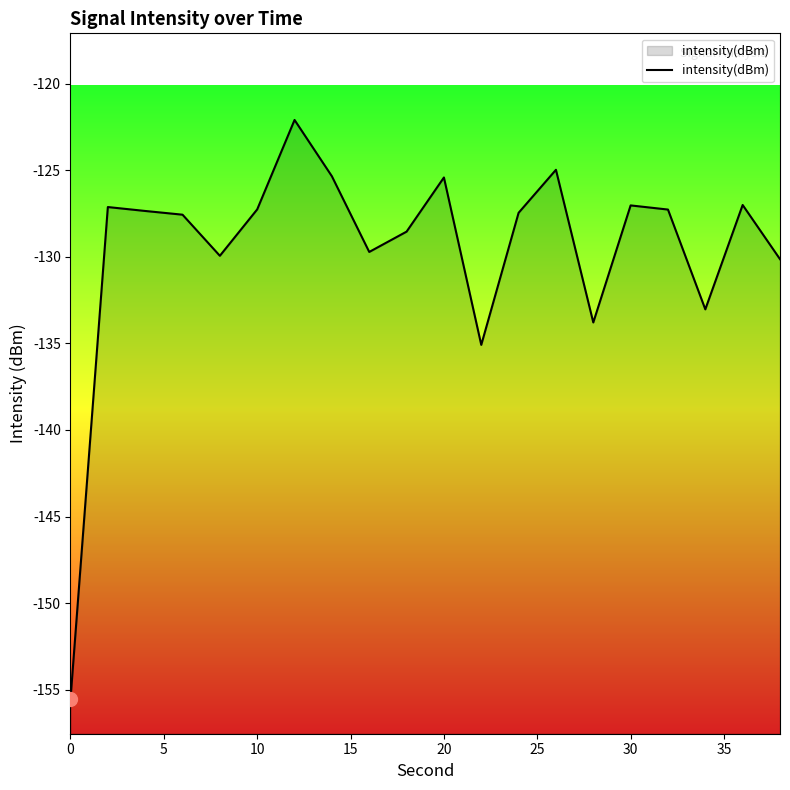

What is the difference between the maximum and minimum values?

33.4